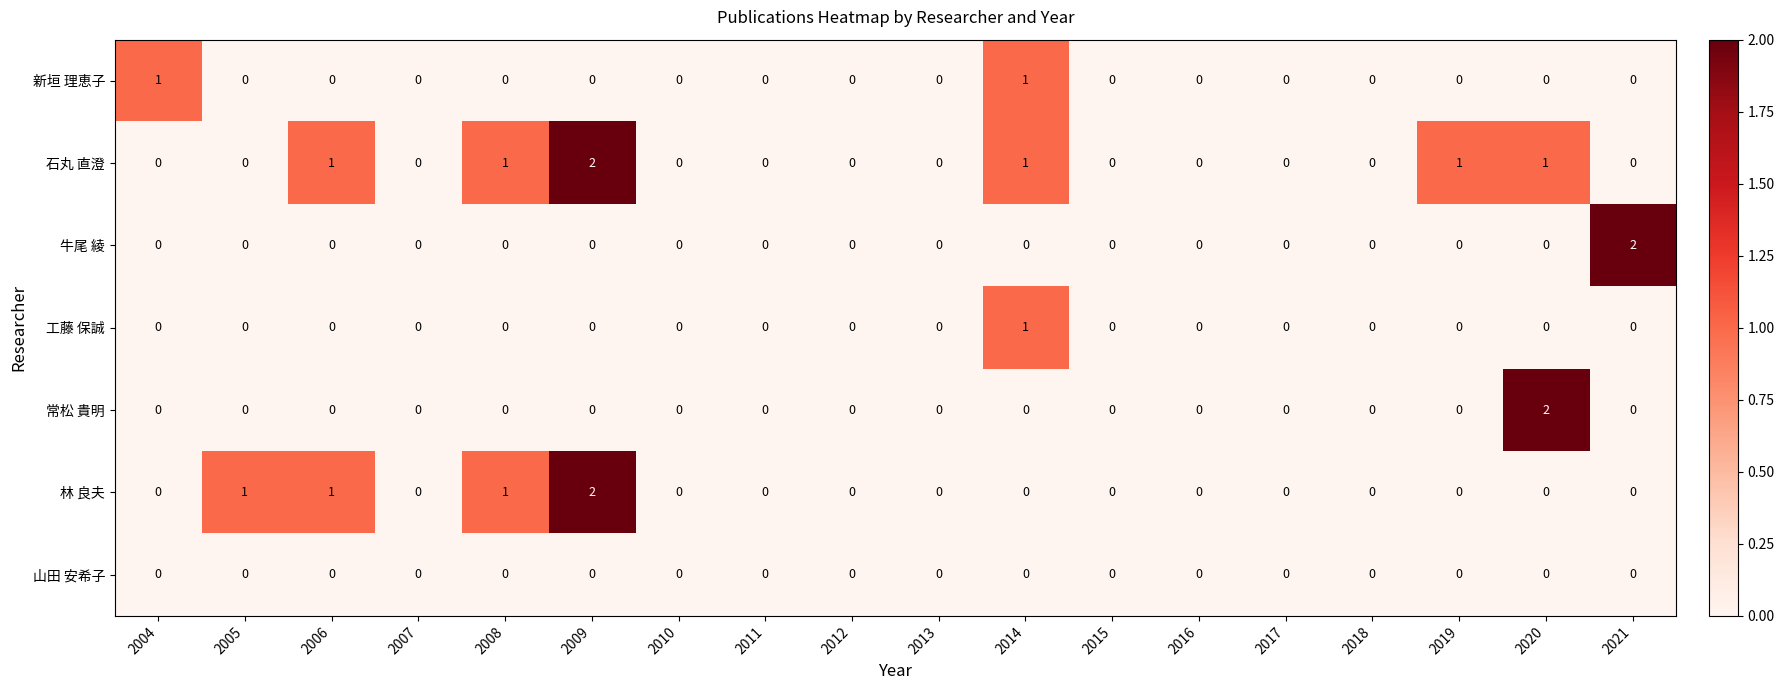

Which series has the largest total across all categories?

石丸 直澄